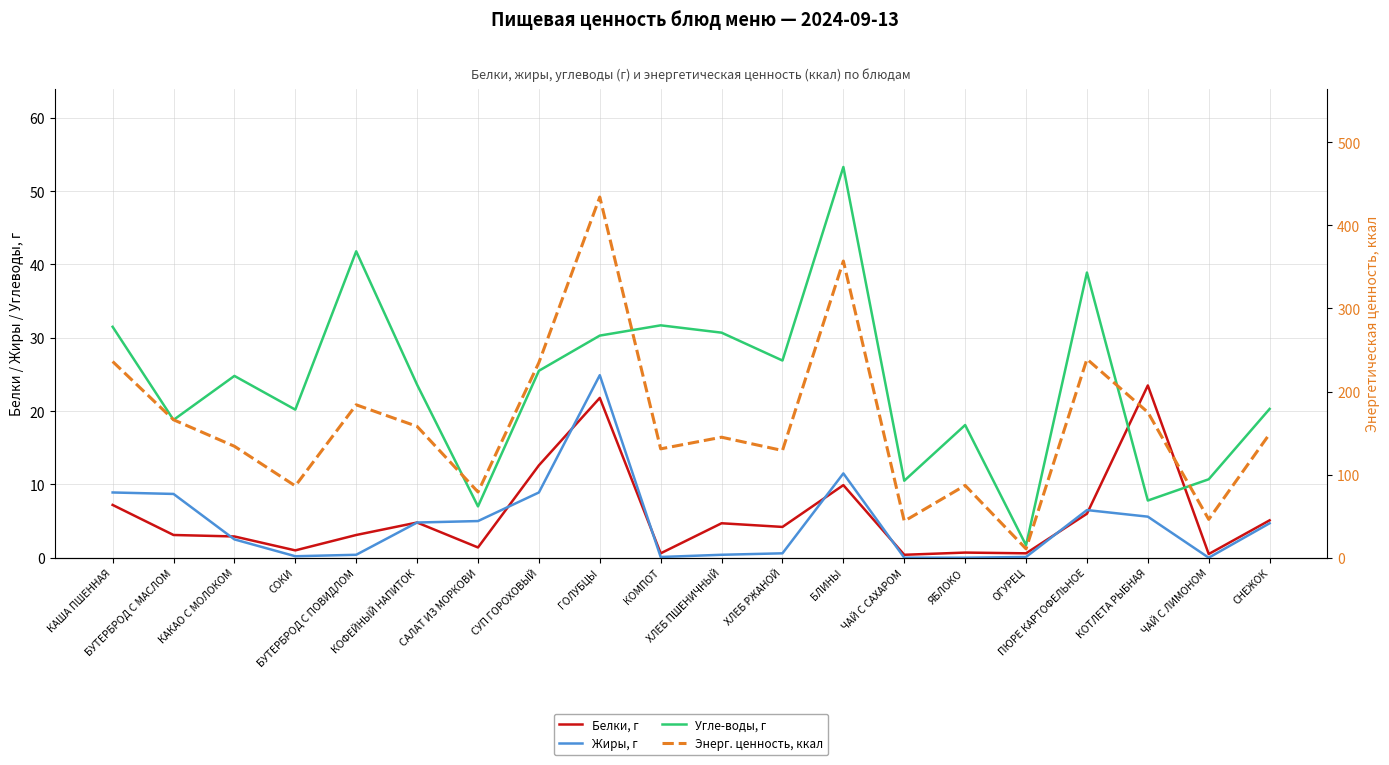

In Белки, г, how many points are lower than both neighbors (excluding endpoints)?

7